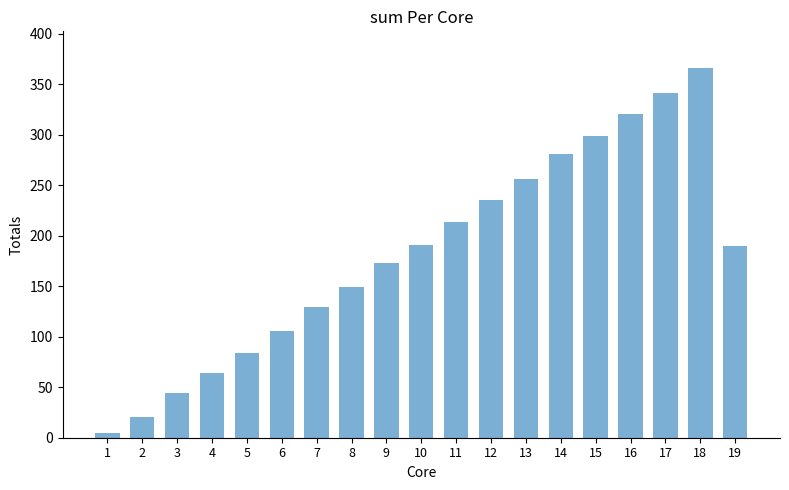

What is the difference between the second highest and second lowest values?

321.9